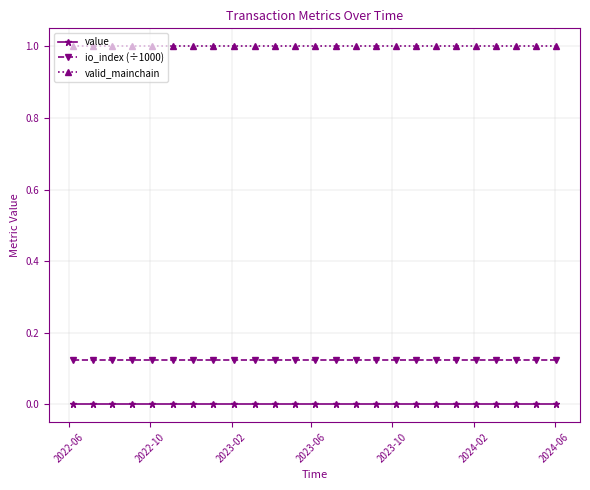

Count the number of data series in this chart.

3